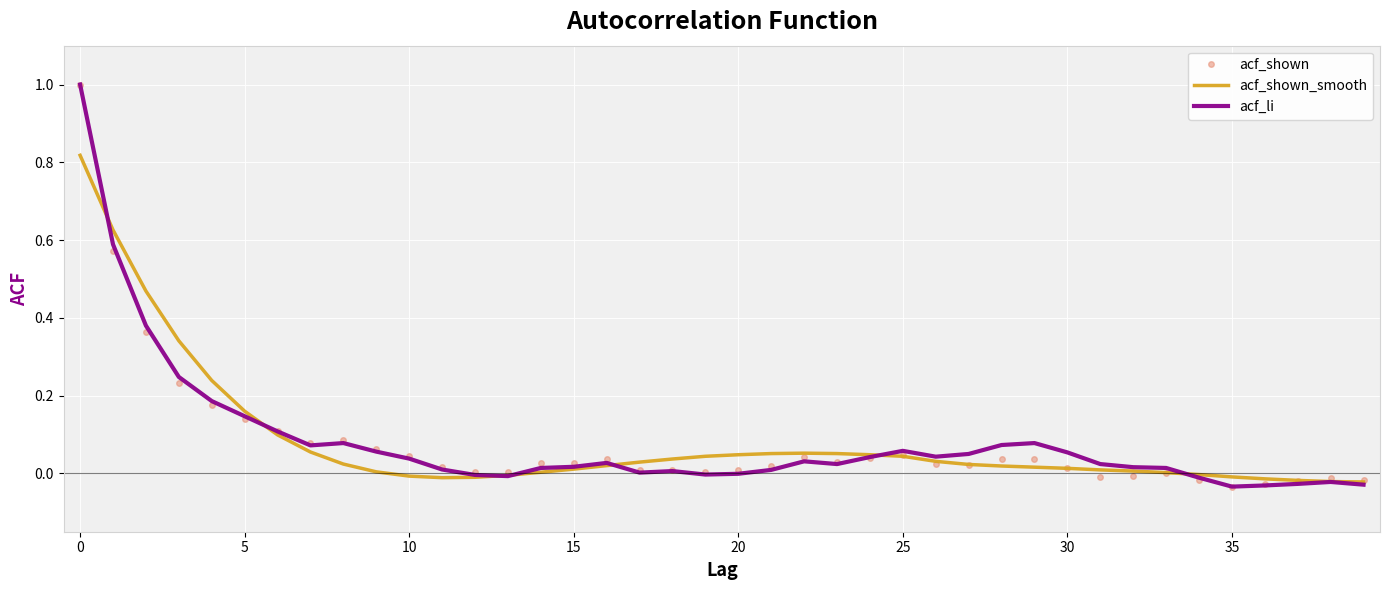

What is the highest value of the acf_li series?

1.0